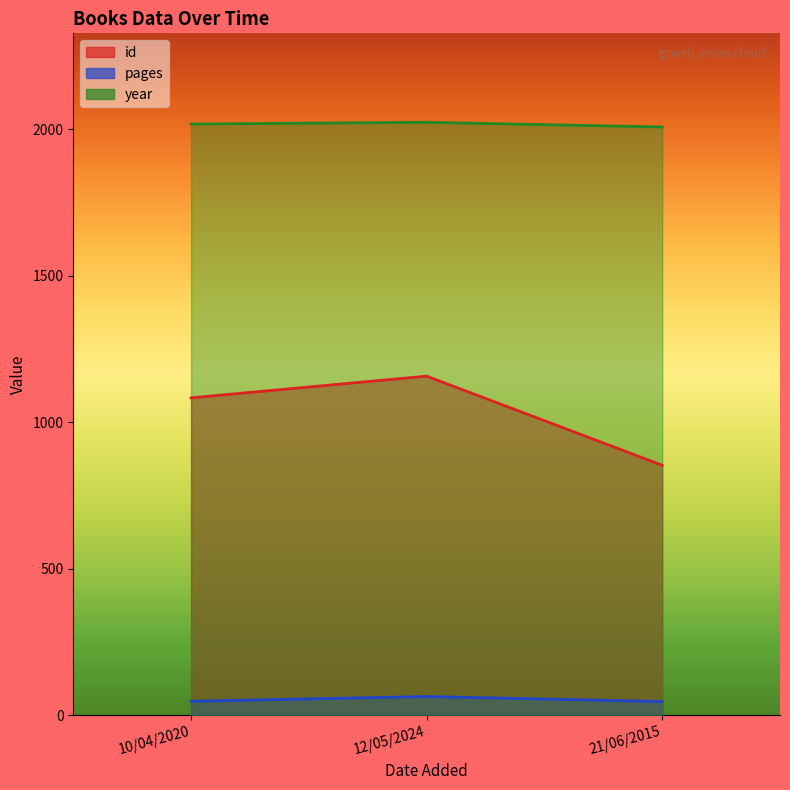

What is the difference between the year values at 12/05/2024 and 21/06/2015?

16